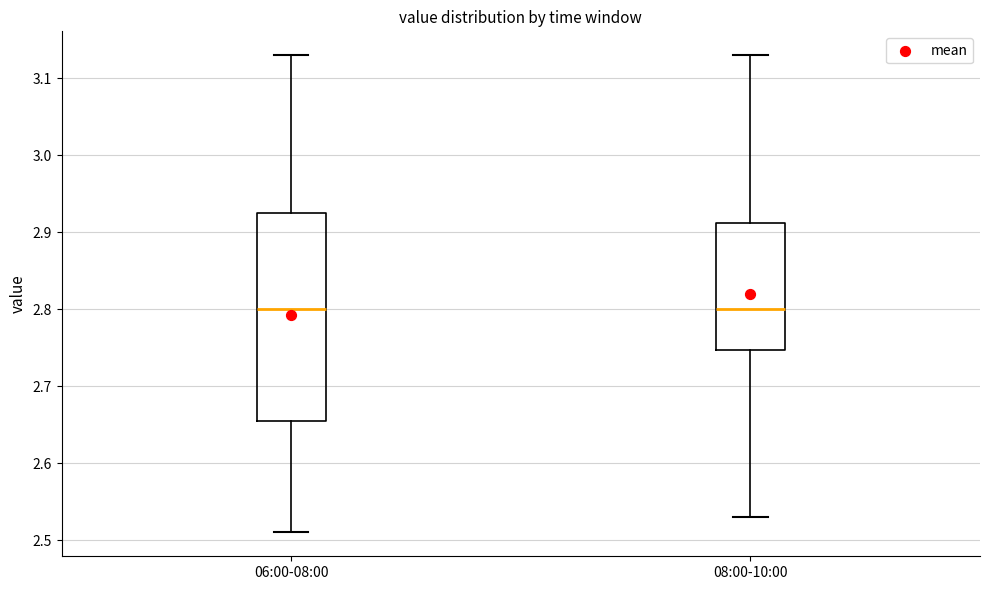

Where is the upper edge of the box for 06:00-08:00 on the y-axis? The values are not printed on the chart, so give them approximately, as read against the axis.

2.93